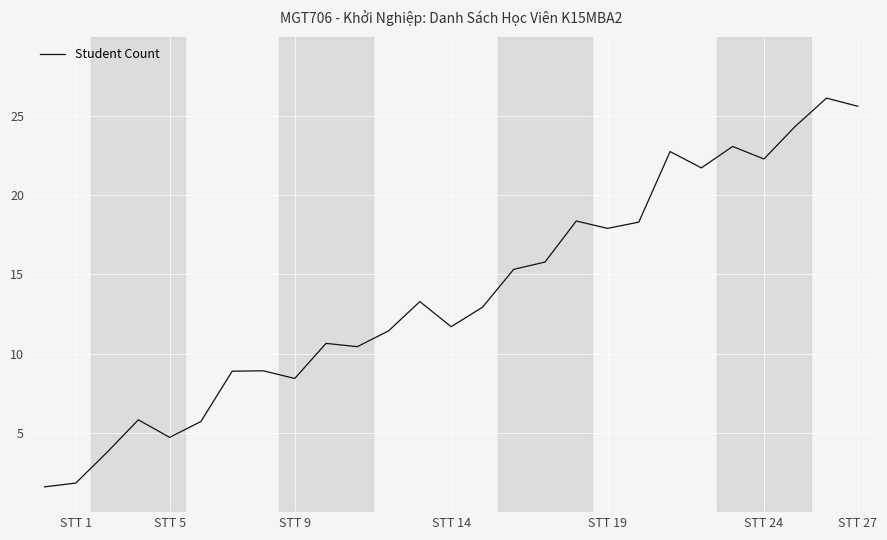

What is the maximum value shown in the chart?

26.1